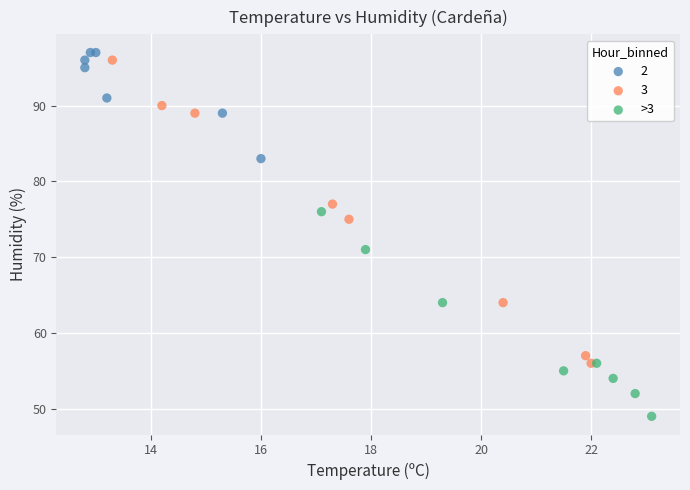

Which series has the widest spread of Y values?

3